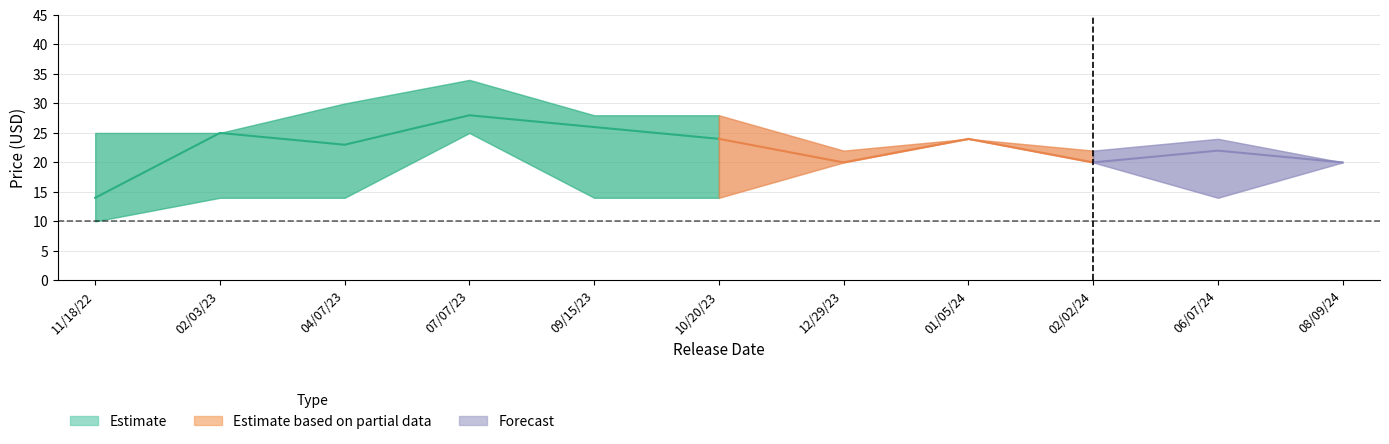

List the labels in order of cp_lower value, smallest first.

11/18/22, 02/03/23, 04/07/23, 09/15/23, 10/20/23, 06/07/24, 12/29/23, 02/02/24, 08/09/24, 01/05/24, 07/07/23